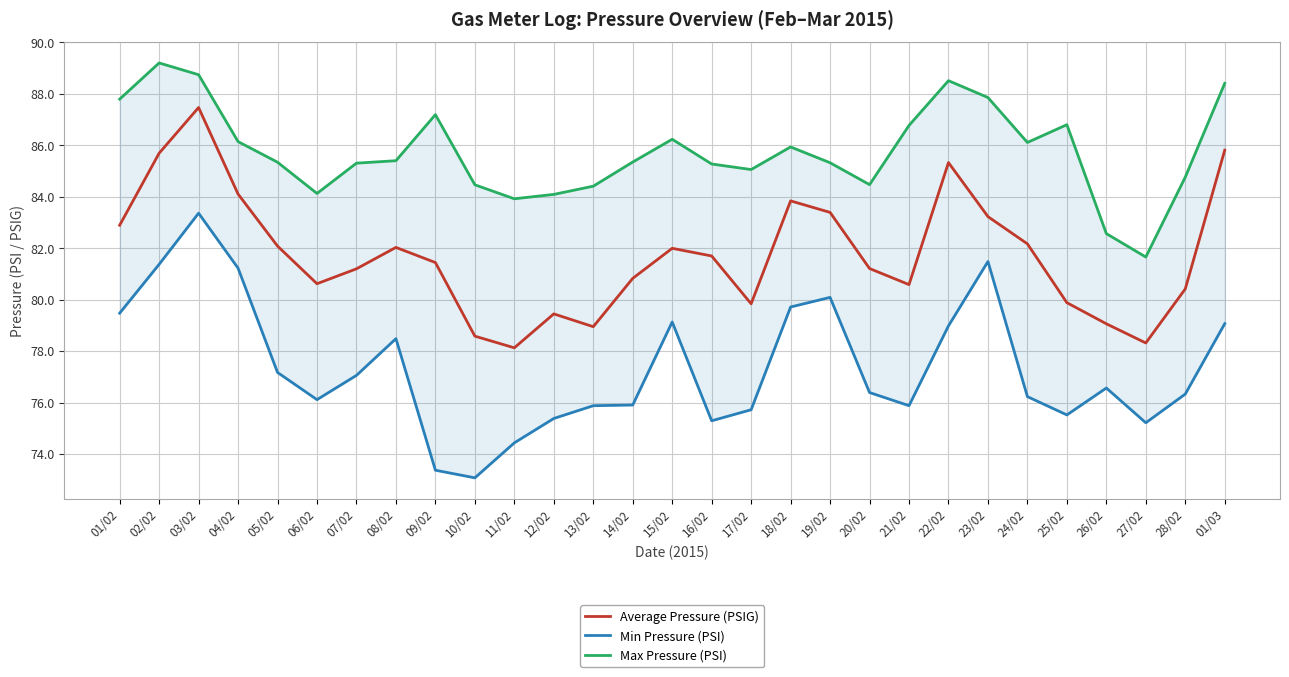

At which category does Average Pressure (PSIG) reach its first local valley?

06/02